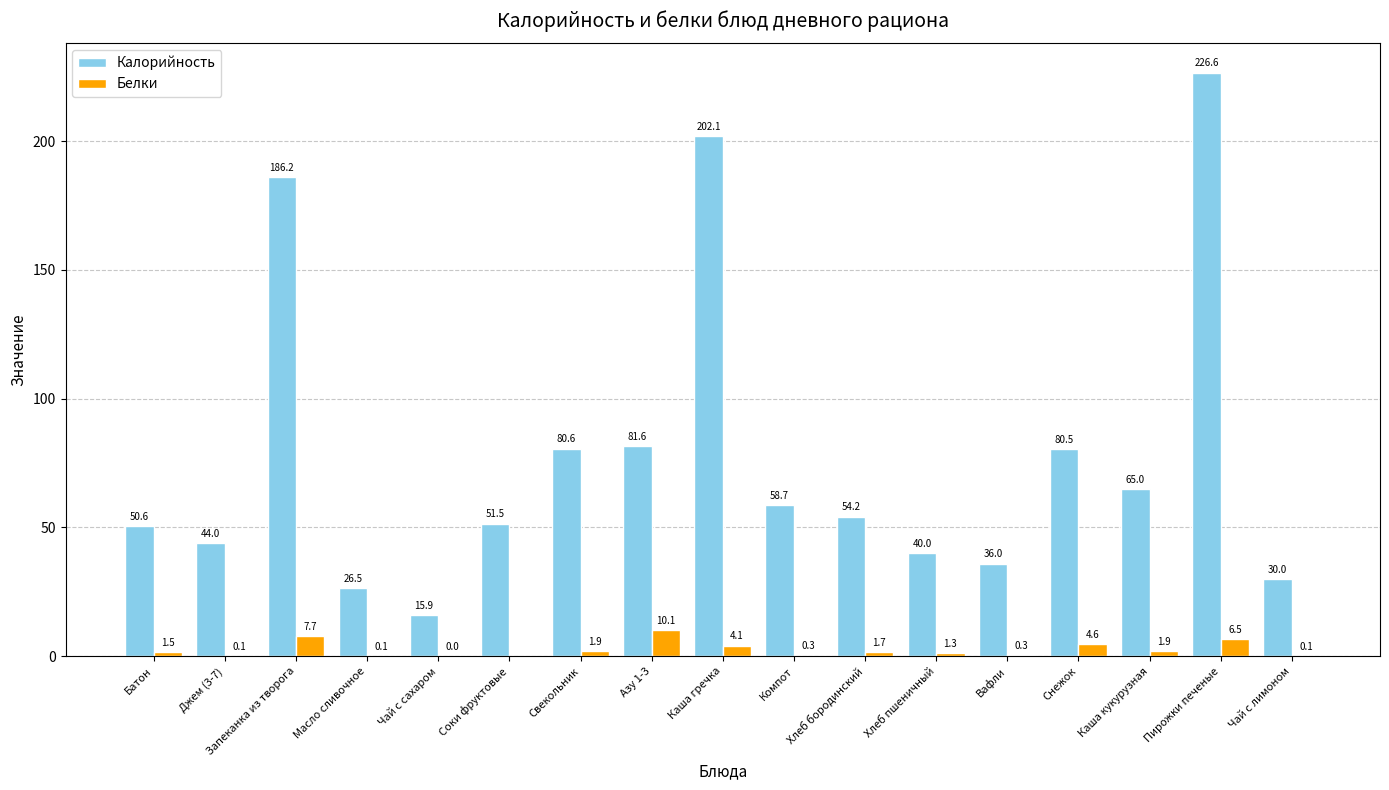

How many data points does each series have?

17